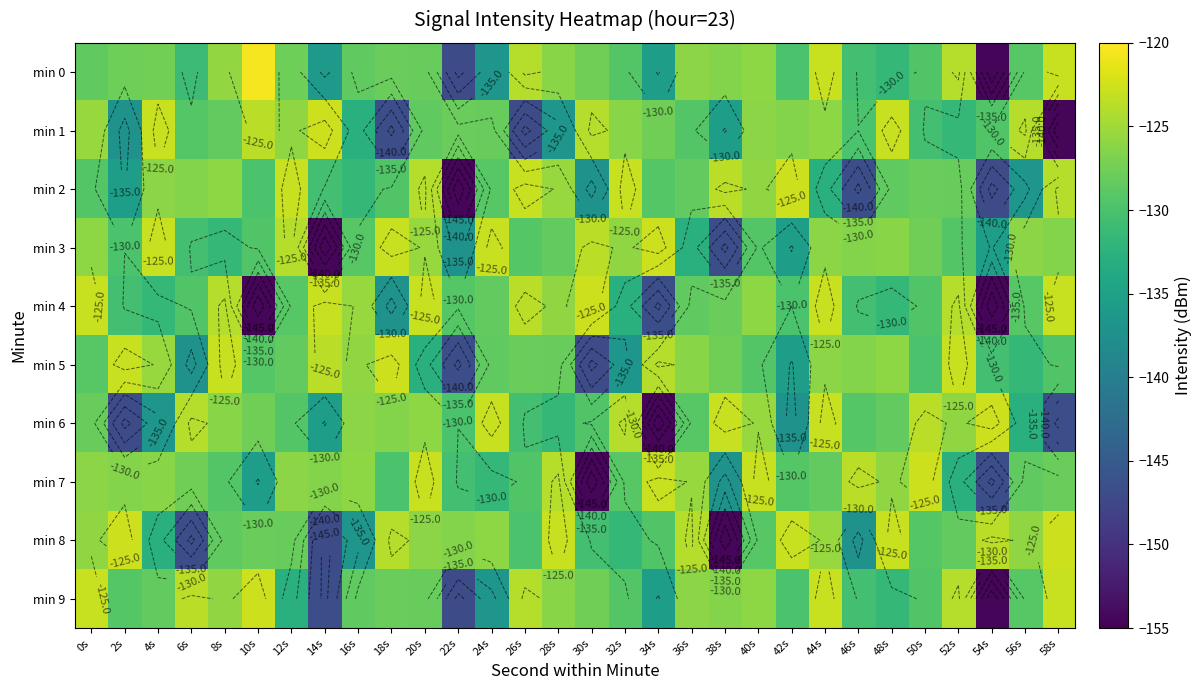

Is it true that min 2 equals -123.8 at 58s?

True